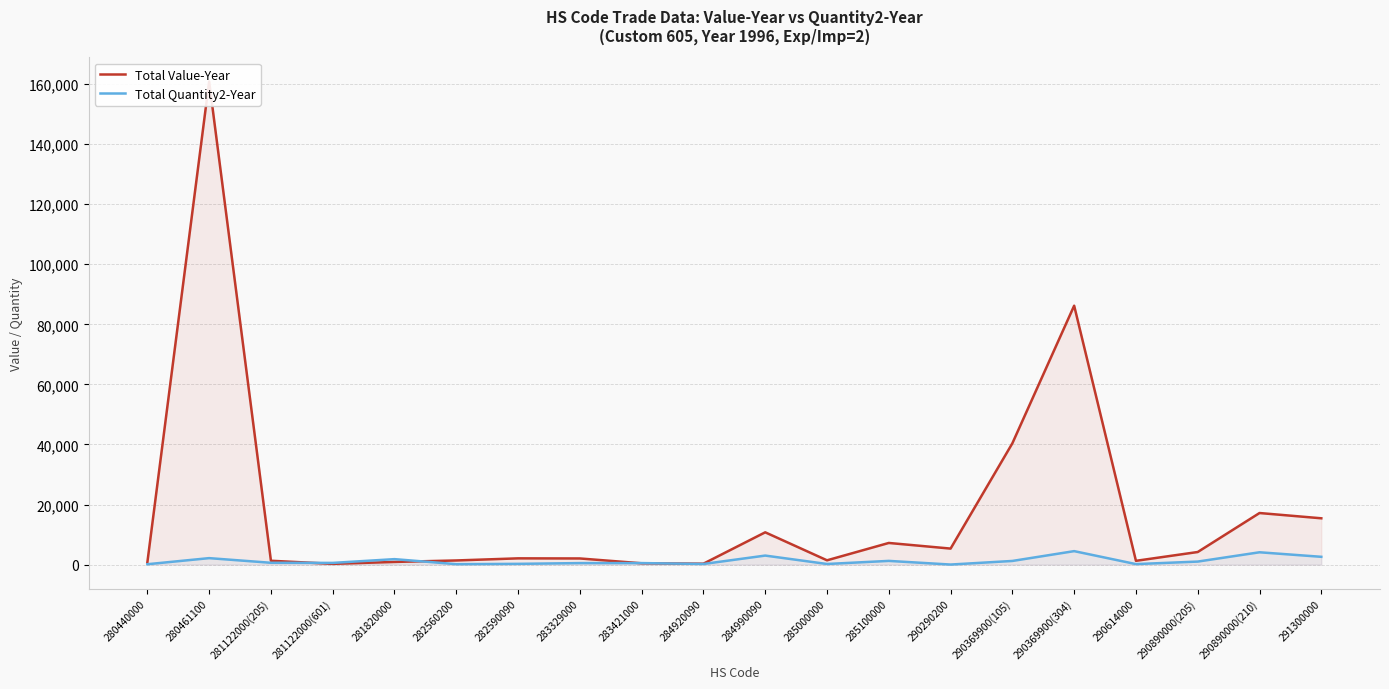

Between which two adjacent categories do Total Quantity2-Year and Total Value-Year first intersect?

281122000(205) and 281122000(601)